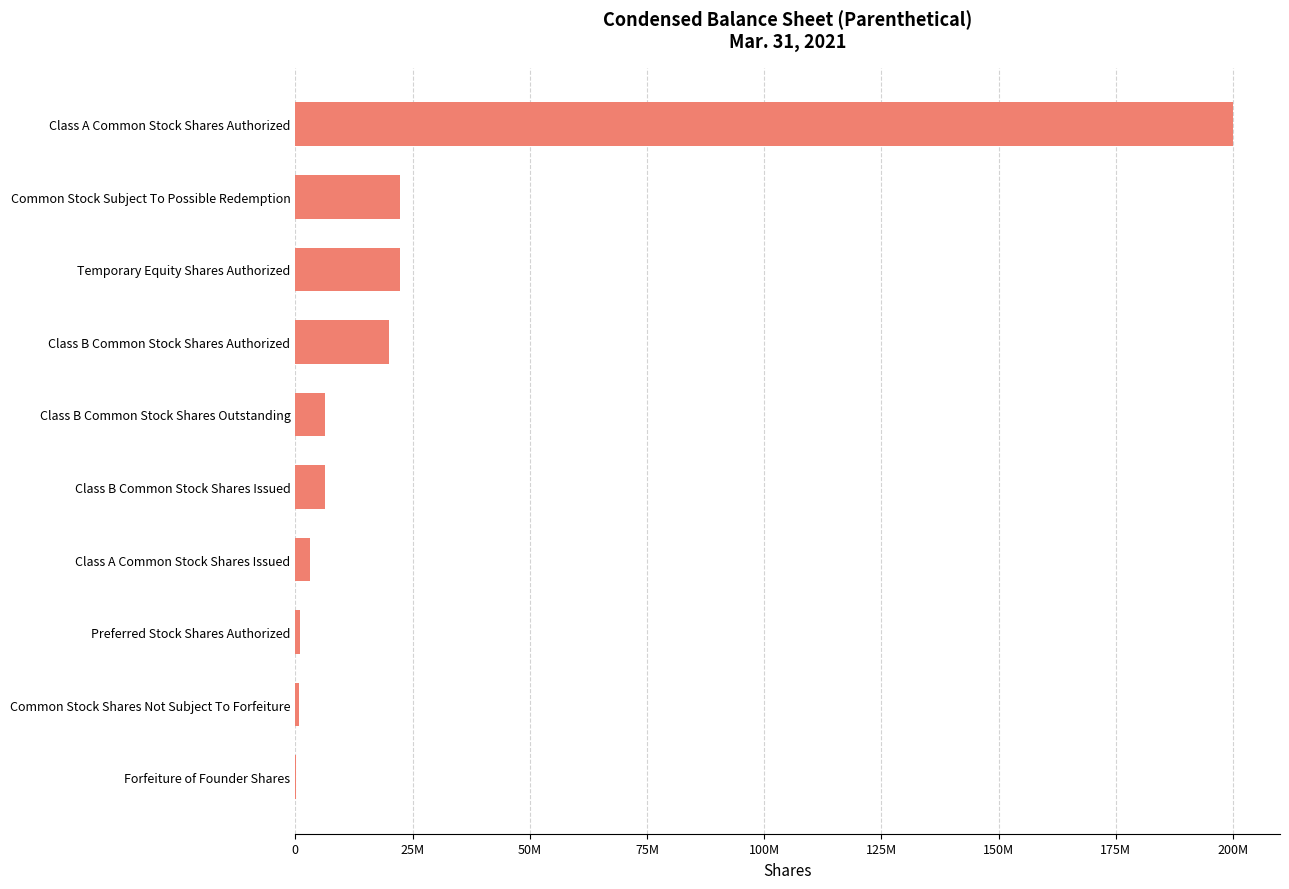

How many series are shown in this chart?

1